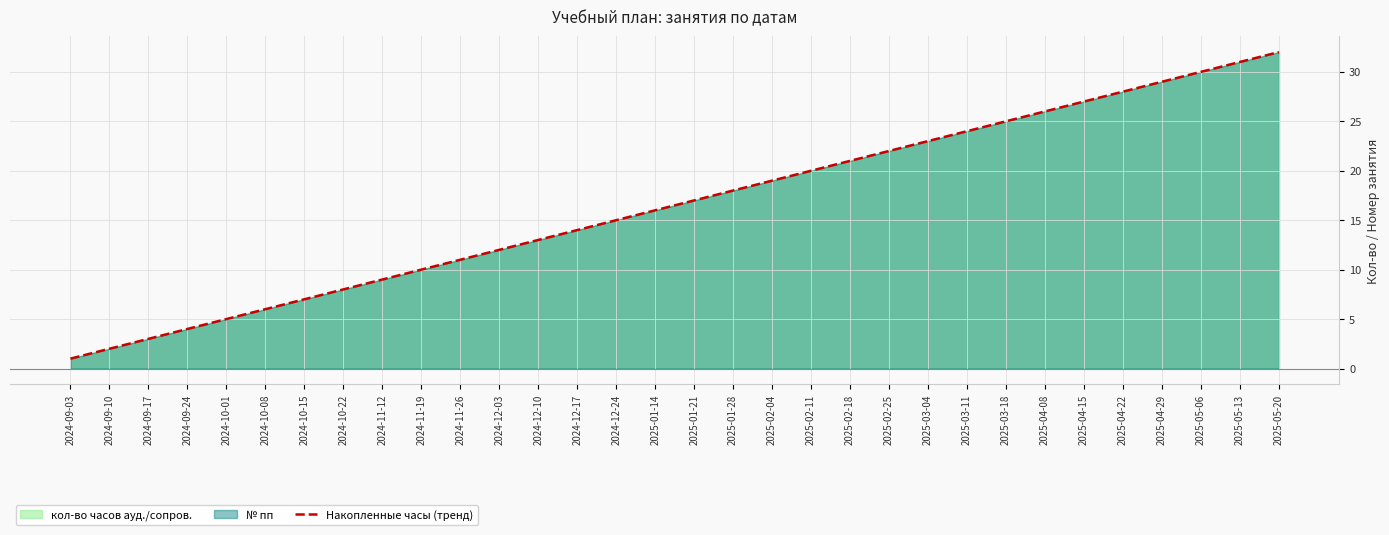

Reading left to right, transcribe all the data shown in this chart.

2024-09-03=1	2024-09-10=2	2024-09-17=3	2024-09-24=4	2024-10-01=5	2024-10-08=6	2024-10-15=7	2024-10-22=8	2024-11-12=9	2024-11-19=10	2024-11-26=11	2024-12-03=12	2024-12-10=13	2024-12-17=14	2024-12-24=15	2025-01-14=16	2025-01-21=17	2025-01-28=18	2025-02-04=19	2025-02-11=20	2025-02-18=21	2025-02-25=22	2025-03-04=23	2025-03-11=24	2025-03-18=25	2025-04-08=26	2025-04-15=27	2025-04-22=28	2025-04-29=29	2025-05-06=30	2025-05-13=31	2025-05-20=32